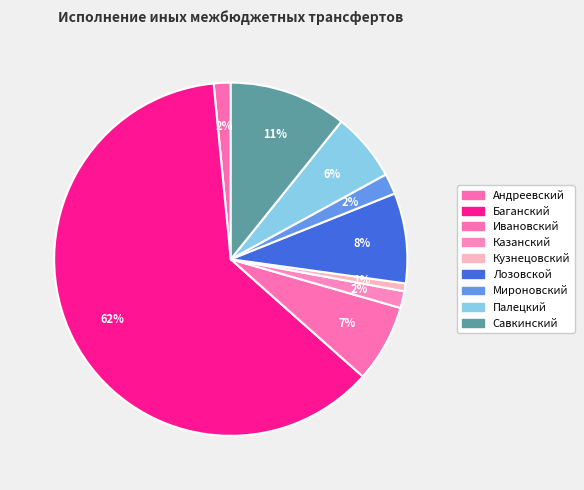

To the nearest percent, what is the combined percentage of Казанский and Ивановский?

9%